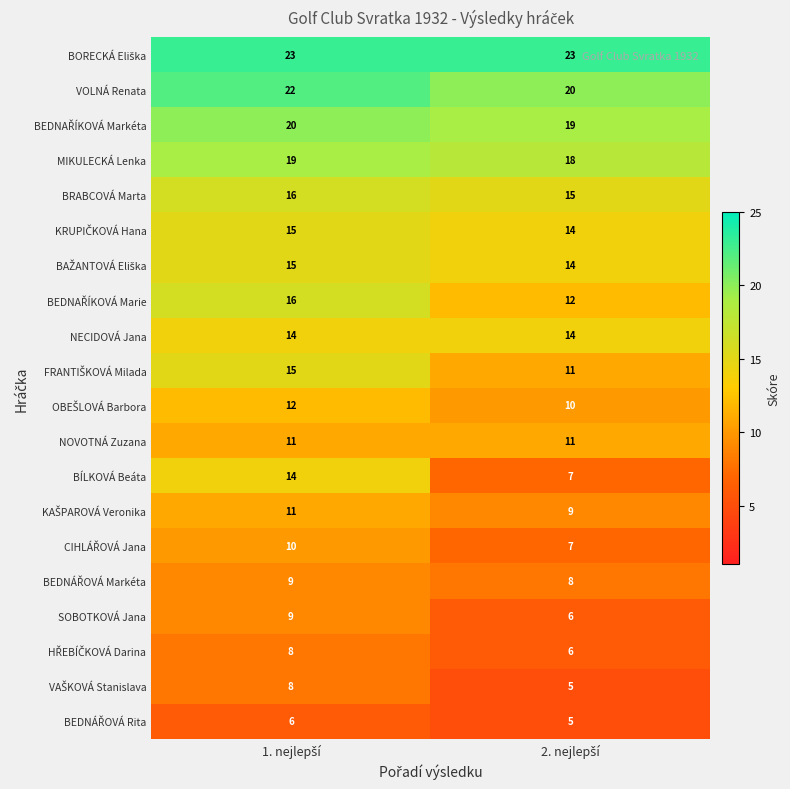

What is the sum of all NECIDOVÁ Jana values?

28